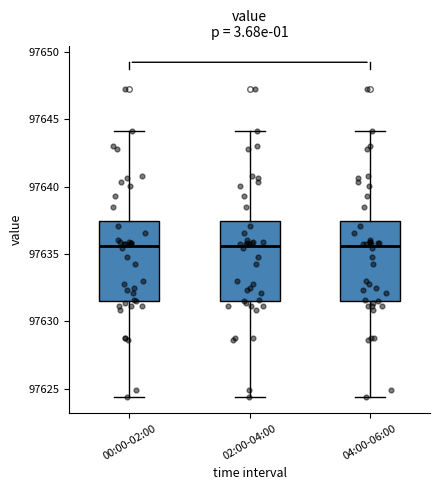

Reading left to right, transcribe this box plot: for each box, give where its median line is, the range the box spans, and where its two whiskers end, as read against the y-axis. The values are not printed on the chart, so give them approximately, as read against the axis.

00:00-02:00: median 97635.5, box 97631.5 to 97637.5, whiskers 97624.5 to 97644.0
02:00-04:00: median 97635.5, box 97631.5 to 97637.5, whiskers 97624.5 to 97644.0
04:00-06:00: median 97635.5, box 97631.5 to 97637.5, whiskers 97624.5 to 97644.0